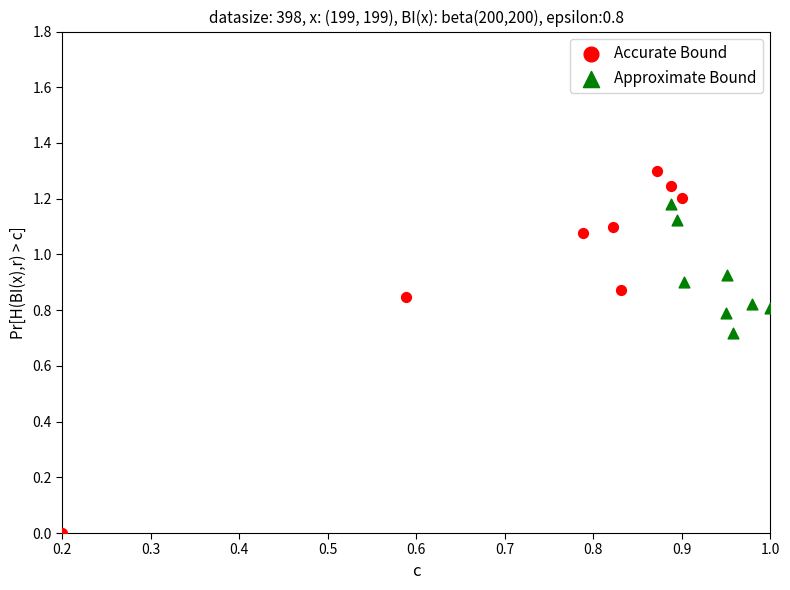

Which series has the largest Y range (max minus min)?

Accurate Bound